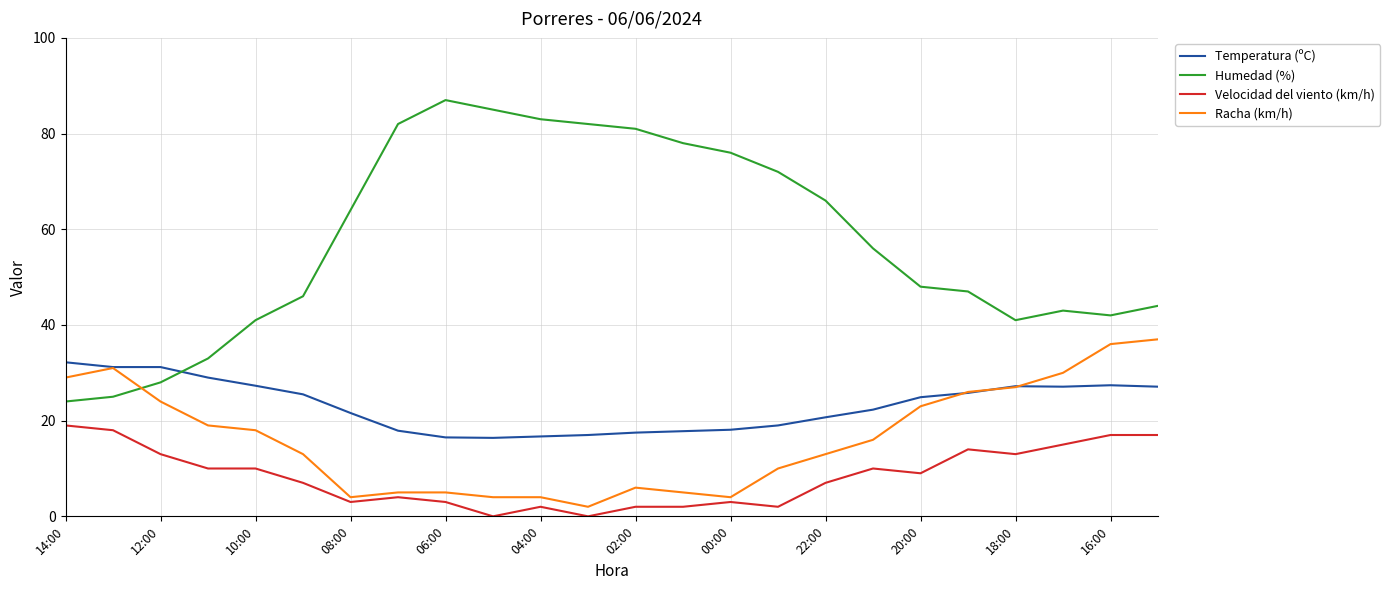

What is the greatest value displayed?

87.0